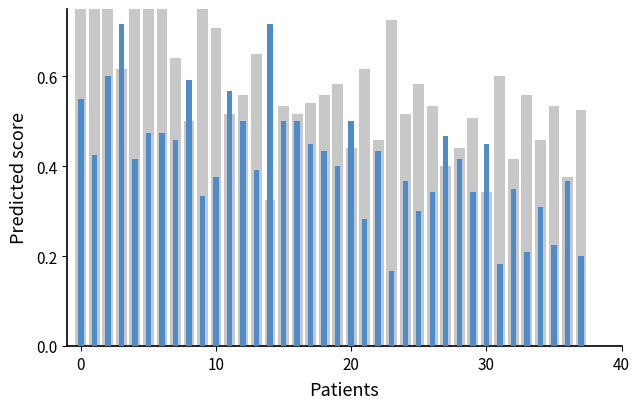

Count the number of data series in this chart.

2